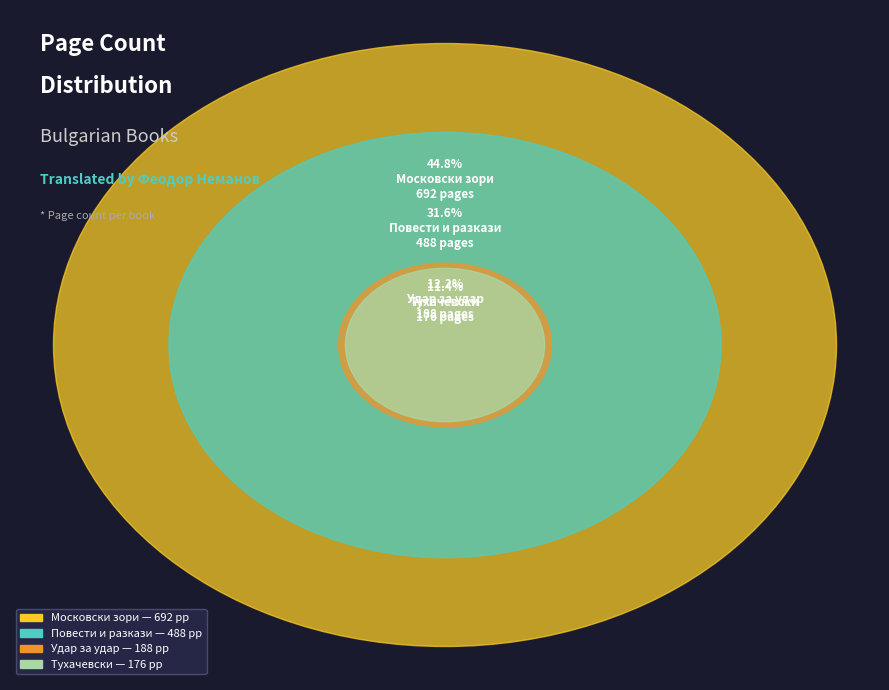

Does any single category account for the majority?

No